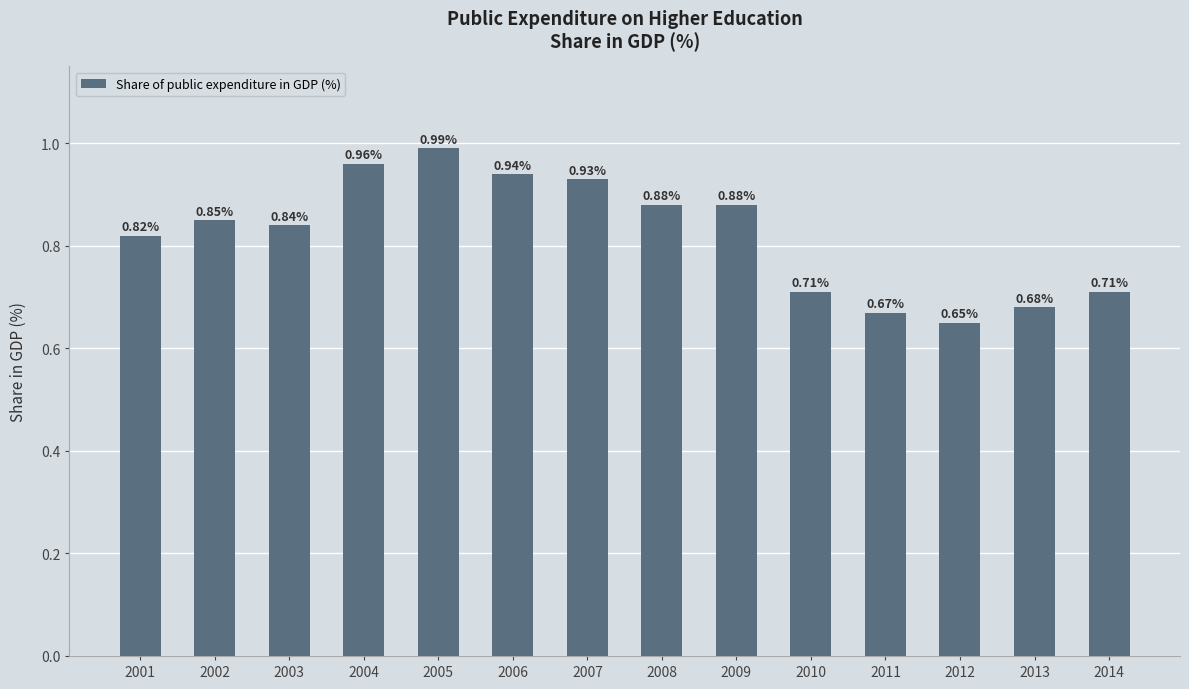

What is the change in value from 2001 to 2006?

+0.1